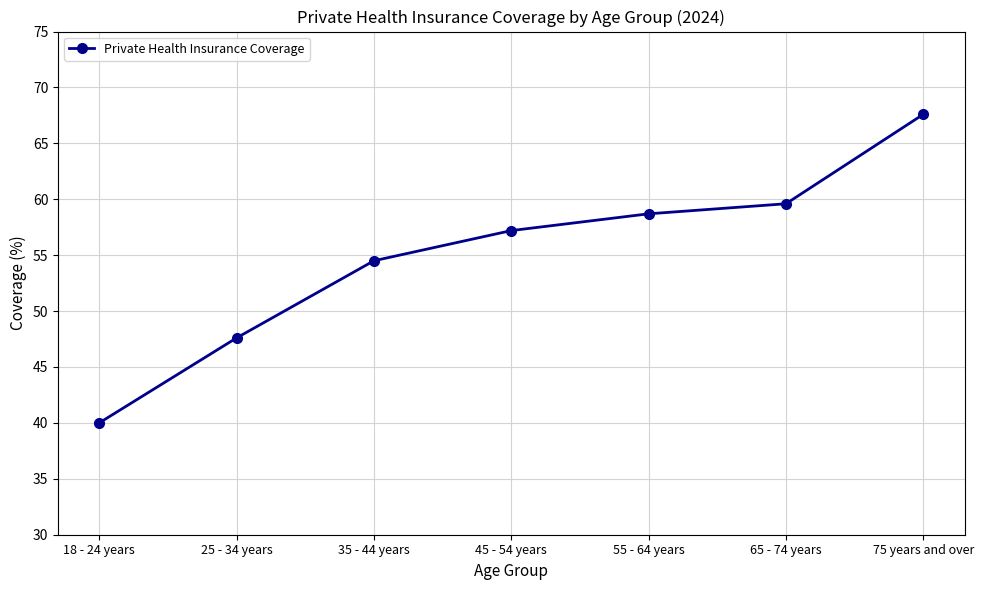

Which category has the highest value across all series?

75 years and over